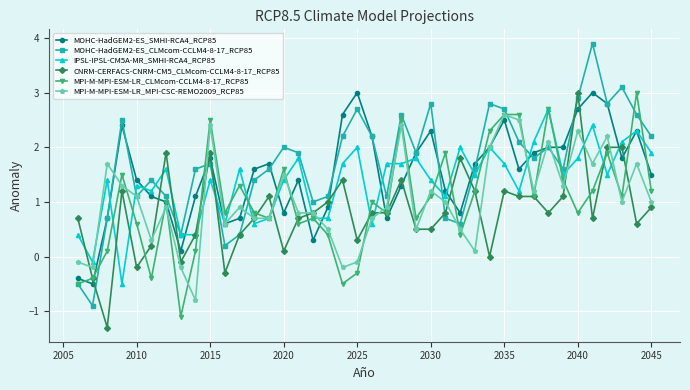

What is the minimum value shown in the chart?

-1.3